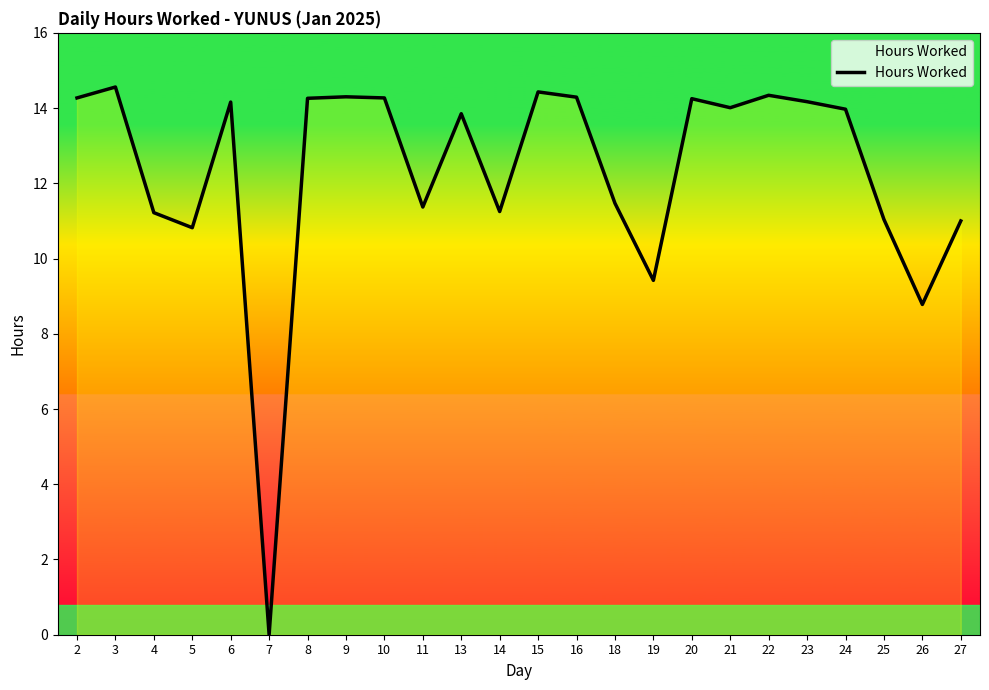

What is the greatest value displayed?

14.6